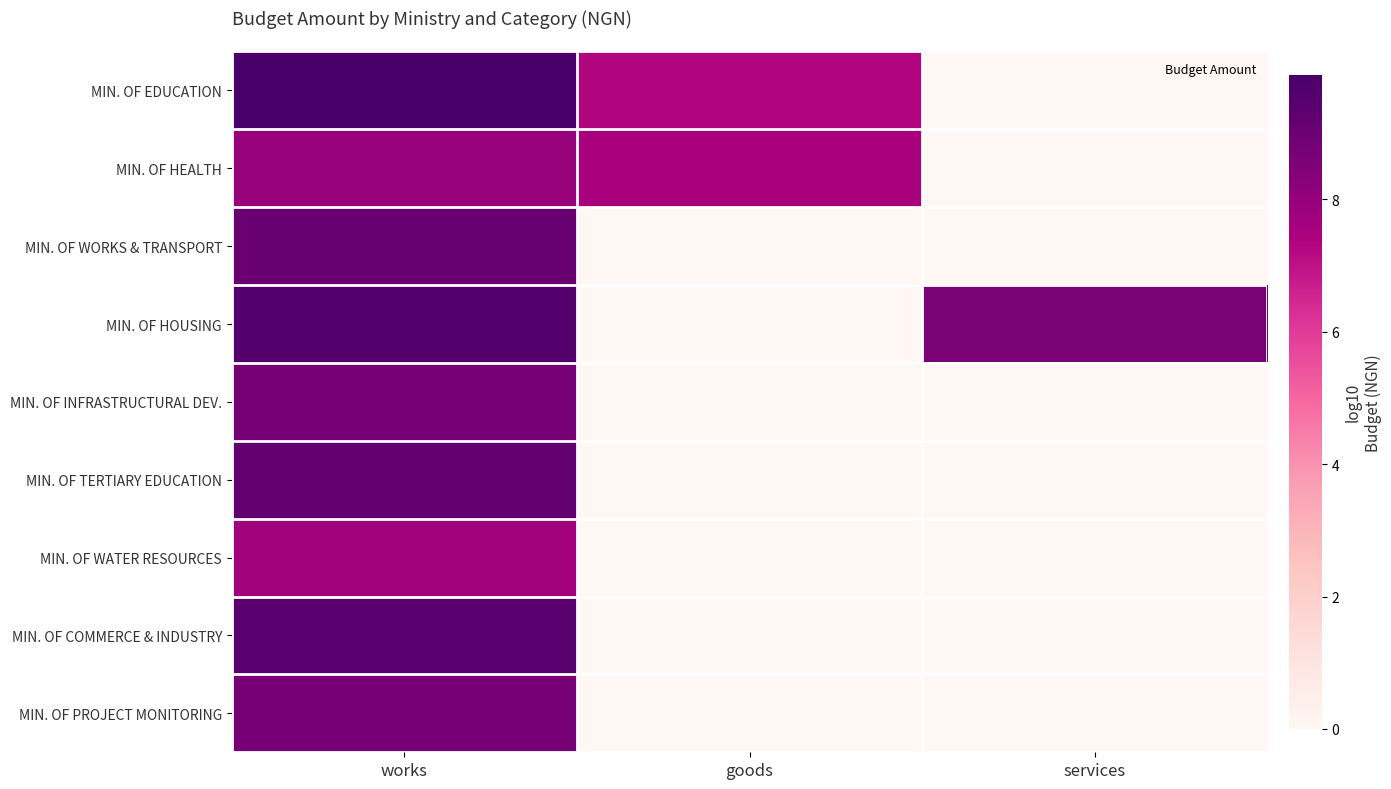

What is the spread (max minus min) of values at services?

8.6